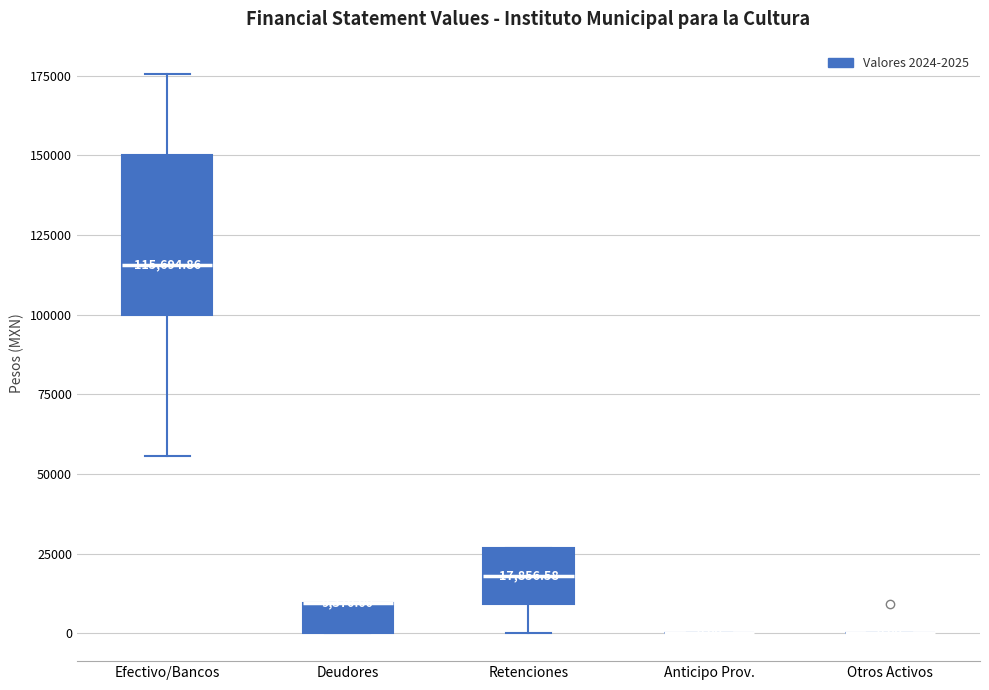

Comparing the boxes themselves (not the whiskers), which one is the tallest?

Efectivo/Bancos